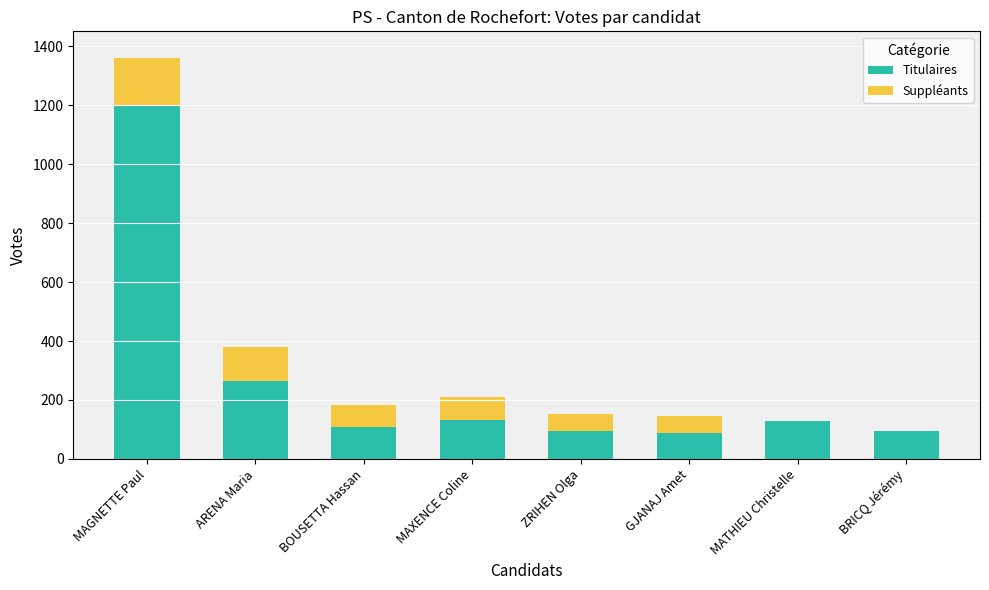

Which category has the highest value in the Titulaires series?

MAGNETTE Paul